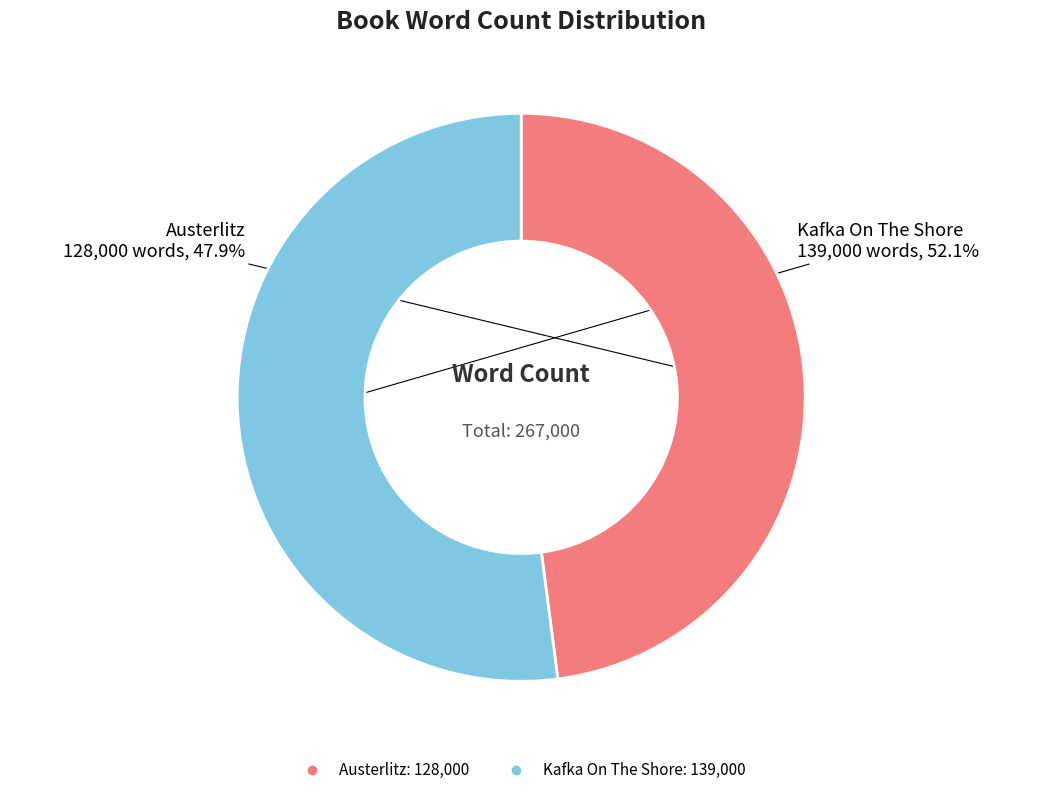

What is the smallest slice in the pie chart?

Austerlitz